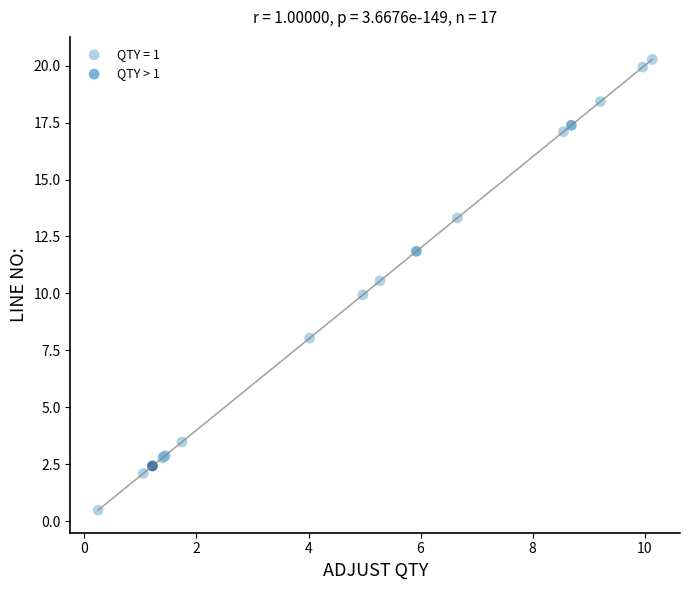

Which series reaches the minimum Y coordinate?

QTY = 1